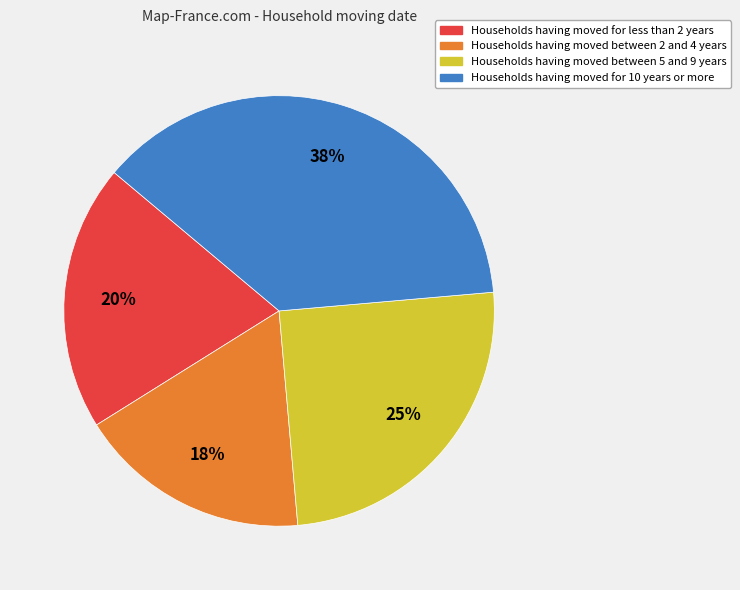

How many slices are in this pie chart?

4